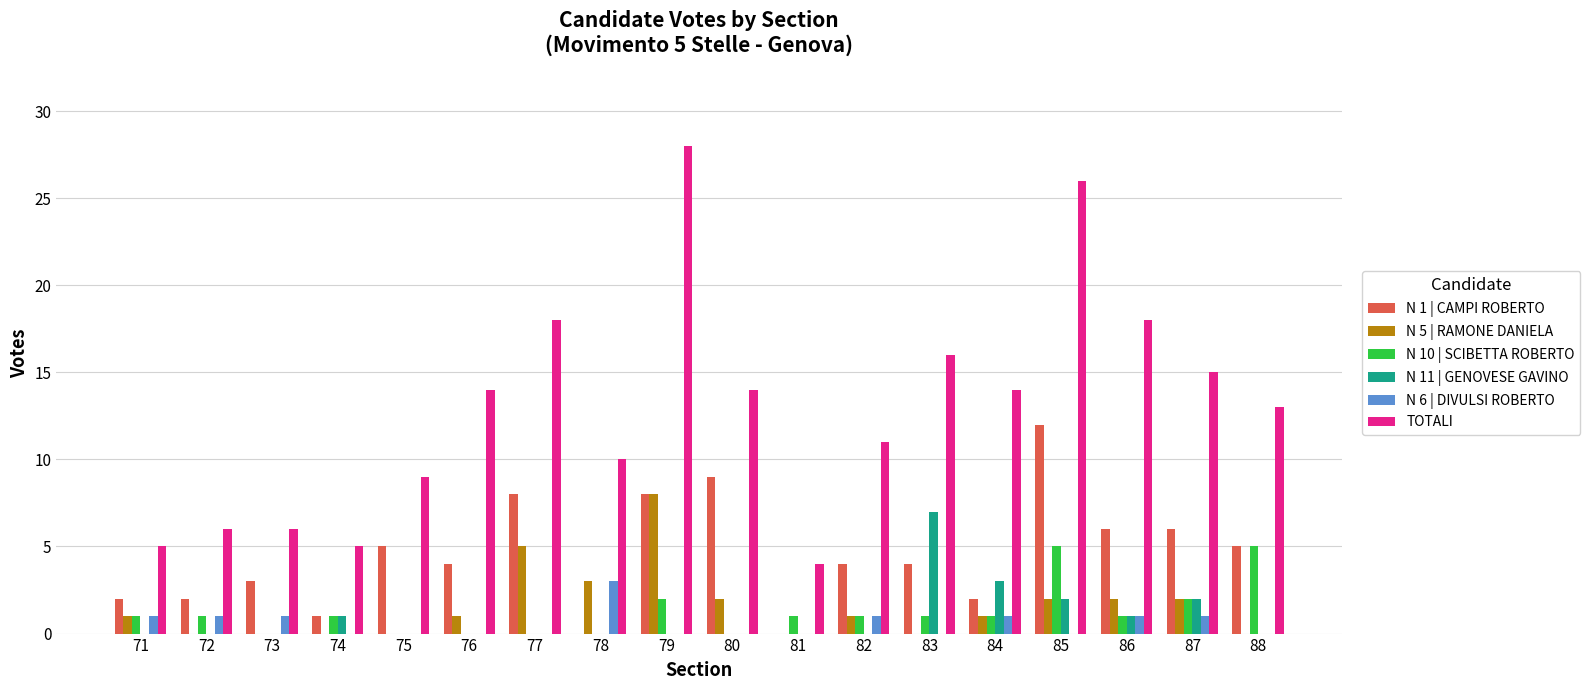

Are the bars horizontal?

No